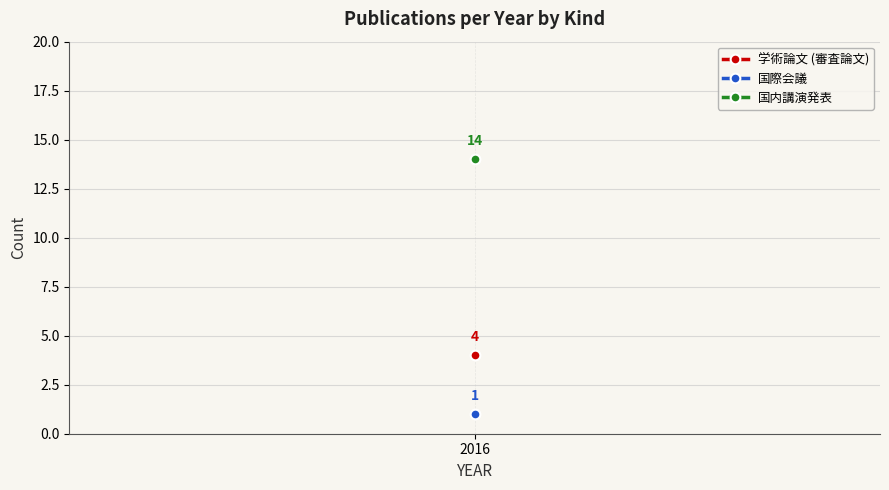

Which has a higher value, 15 or 14?

15